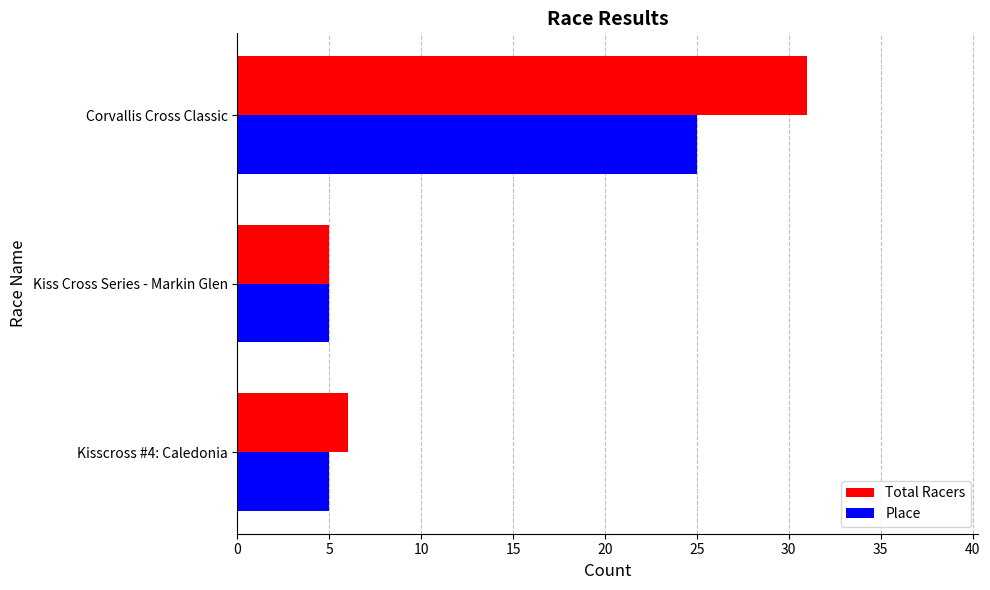

List the series in order of their overall mean, highest first.

Total Racers, Place